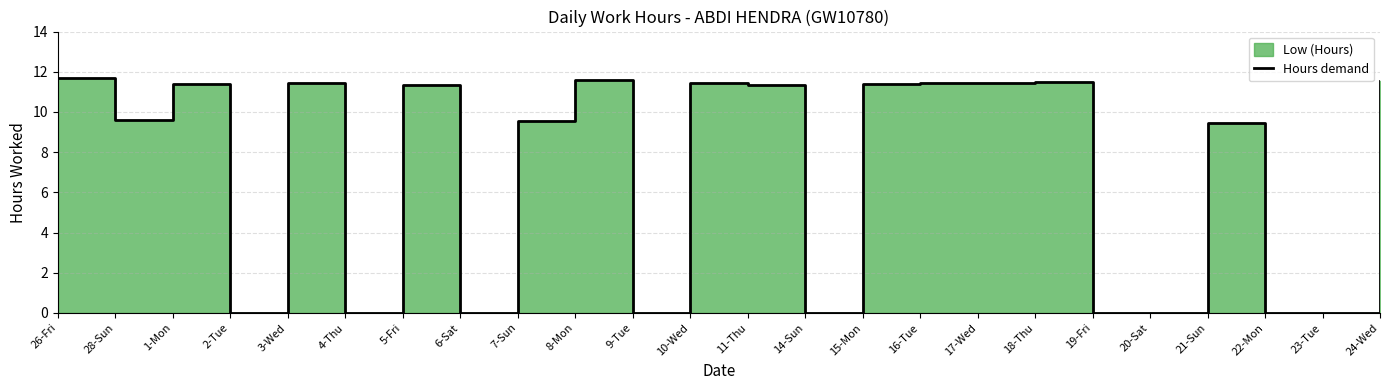

Where is the first local minimum?

28-Sun